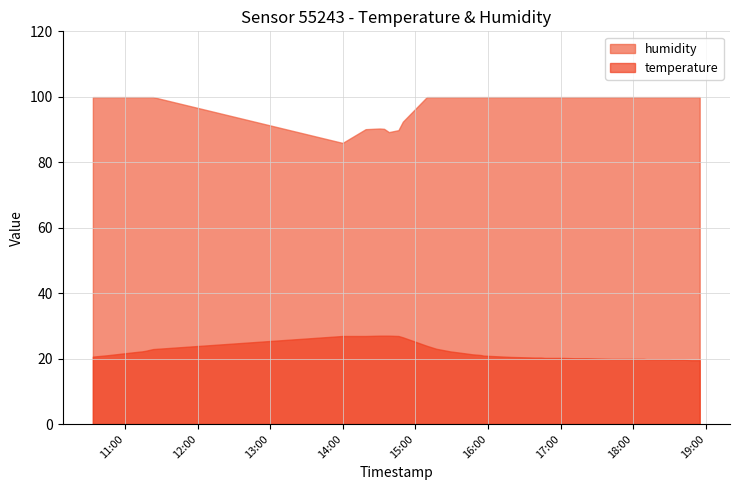

Rank the series by their maximum value, from highest to lowest.

humidity, temperature